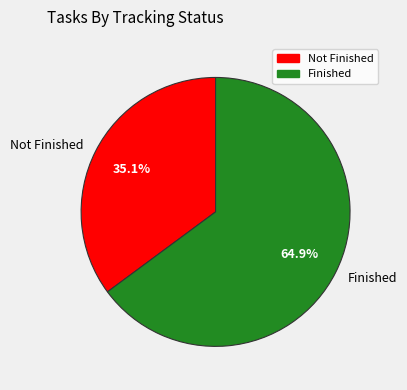

How many slices are in this pie chart?

2